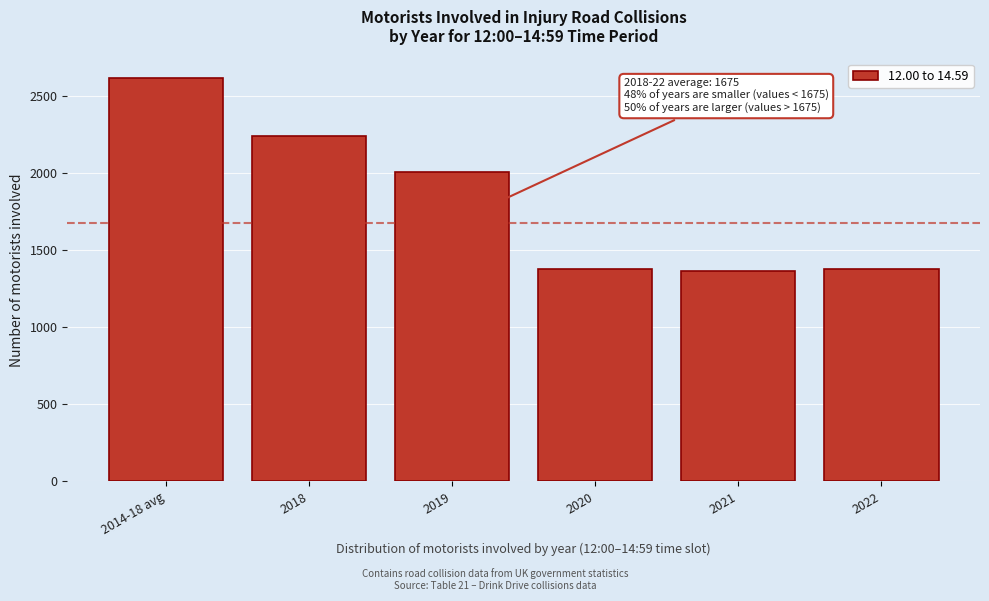

What is the sum of all values?

10991